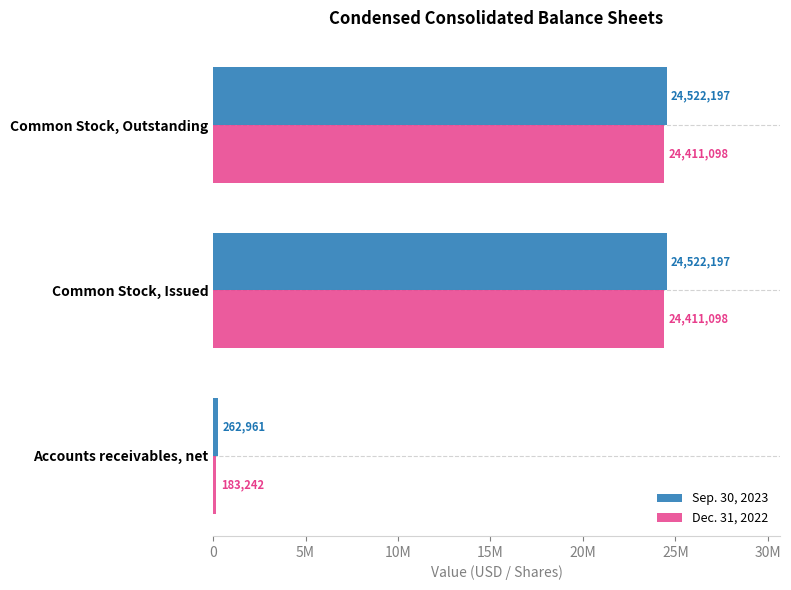

Rank the series by their average value, from lowest to highest.

Dec. 31, 2022, Sep. 30, 2023